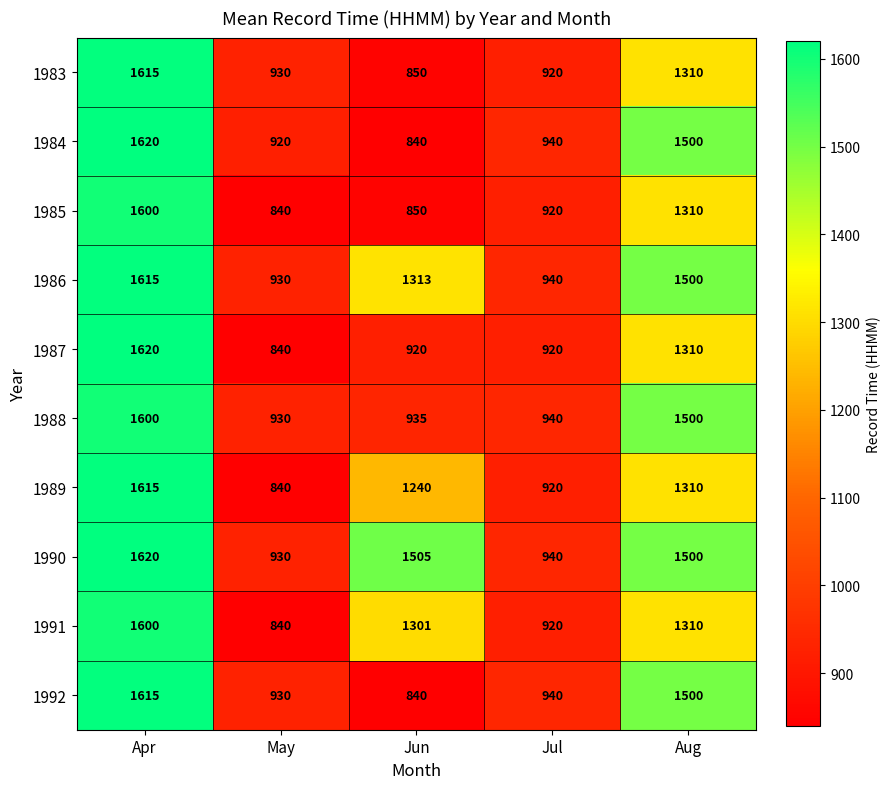

What is the greatest value displayed?

1620